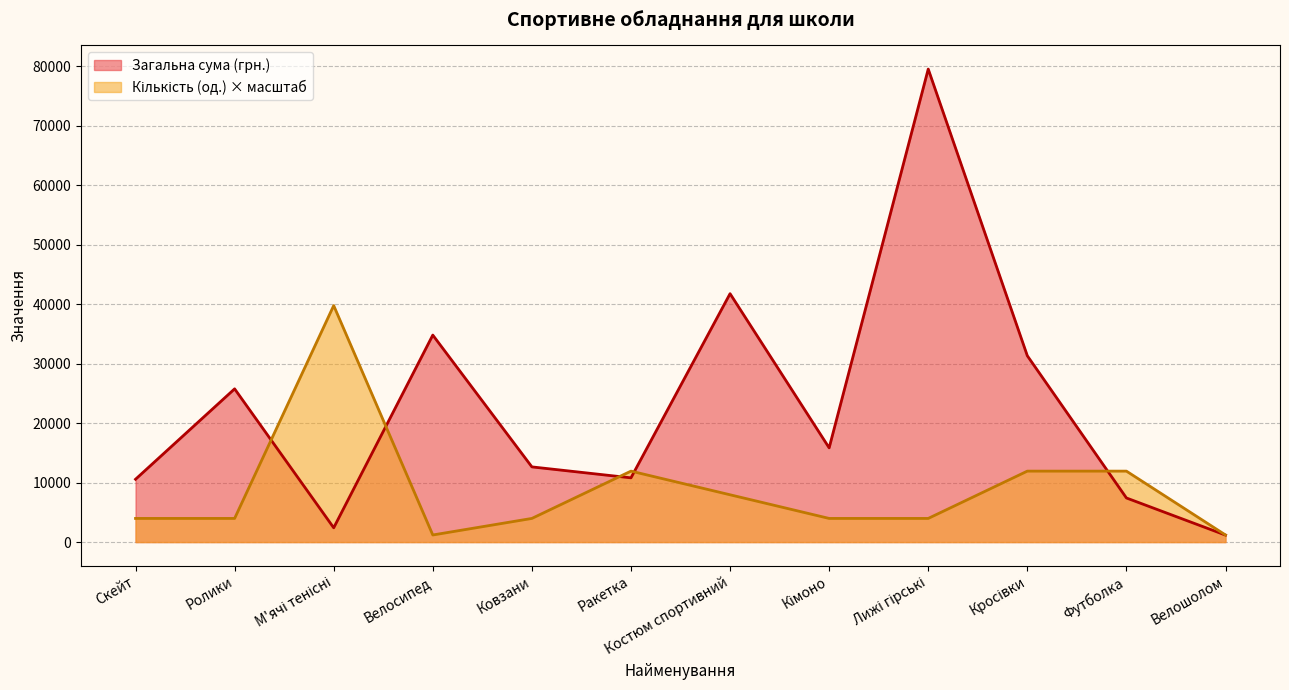

At which label does Кількість (од.) first exceed 3976?

М'ячі тенісні